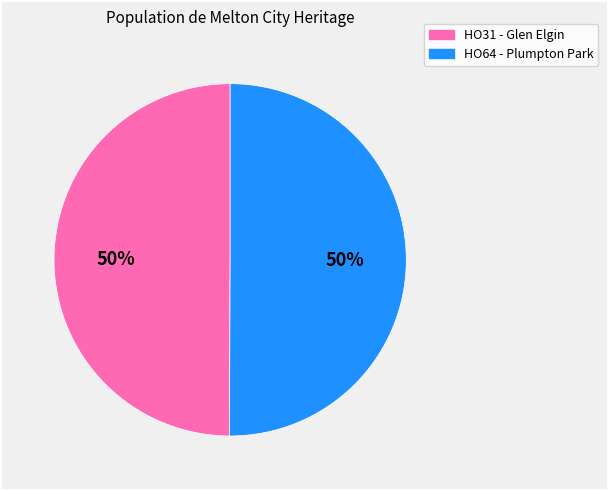

The HO31 - Glen Elgin slice represents 57% of the pie. True or false?

False